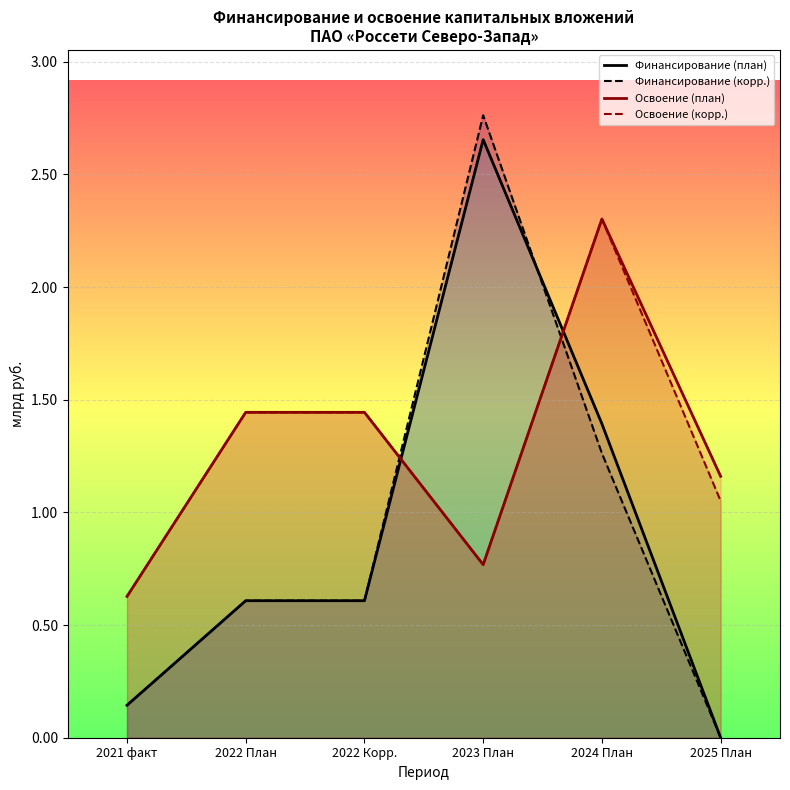

How many lines are shown in the chart?

4